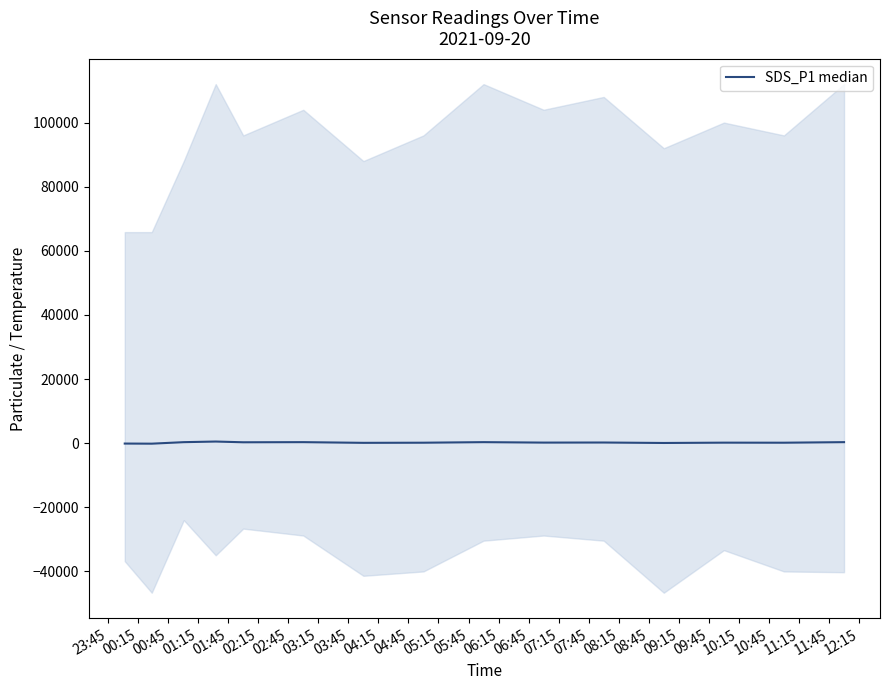

What is the difference between the values at 01:45 and 03:15?

134.0